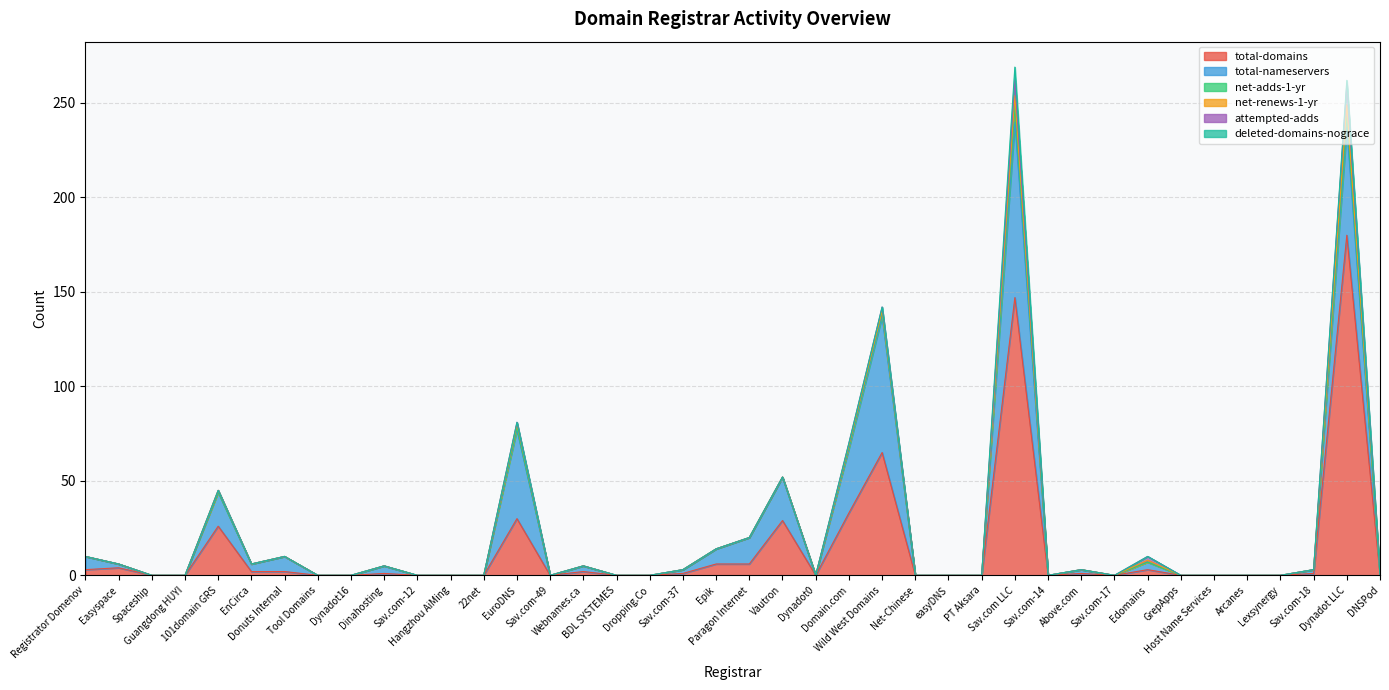

Reading right to left, what are all the values shown in this chart?

total-domains: 0	180	1	0	0	0	0	3	0	1	0	147	0	0	0	65	33	0	29	6	6	1	0	0	2	0	30	0	0	0	1	0	0	2	2	26	0	0	4	3
total-nameservers: 0	57	2	0	0	0	0	4	0	2	0	93	0	0	0	72	34	0	23	14	8	2	0	0	3	0	47	0	0	0	4	0	0	8	4	18	0	0	2	7
net-adds-1-yr: 0	6	0	0	0	0	0	0	0	0	0	8	0	0	0	2	1	0	0	0	0	0	0	0	0	0	1	0	0	0	0	0	0	0	0	0	0	0	0	0
net-renews-1-yr: 0	6	0	0	0	0	0	1	0	0	0	6	0	0	0	1	1	0	0	0	0	0	0	0	0	0	2	0	0	0	0	0	0	0	0	1	0	0	0	0
attempted-adds: 0	11	0	0	0	0	0	2	0	0	0	8	0	0	0	2	1	0	0	0	0	0	0	0	0	0	1	0	0	0	0	0	0	0	0	0	0	0	0	0
deleted-domains-nograce: 0	2	0	0	0	0	0	0	0	0	0	7	0	0	0	0	0	0	0	0	0	0	0	0	0	0	0	0	0	0	0	0	0	0	0	0	0	0	0	0